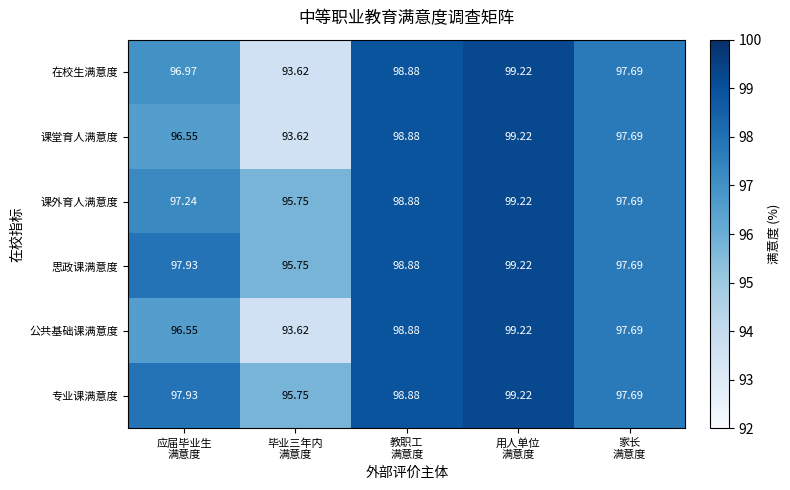

How many data points does each series have?

5